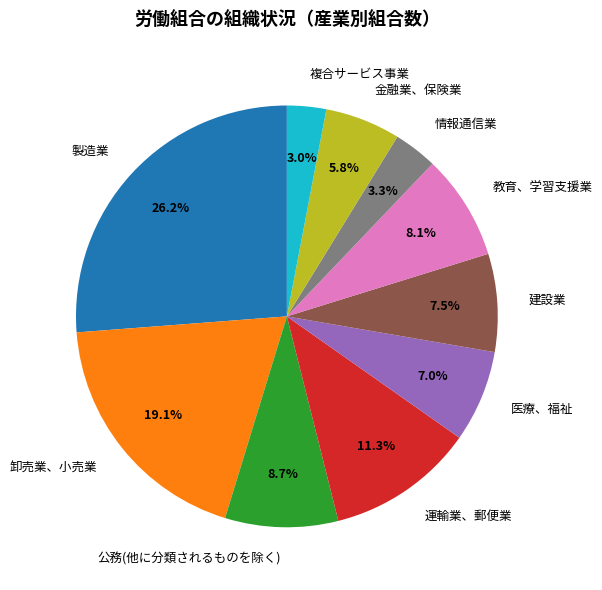

Which has a higher value, 運輸業、郵便業 or 公務(他に分類されるものを除く)?

運輸業、郵便業